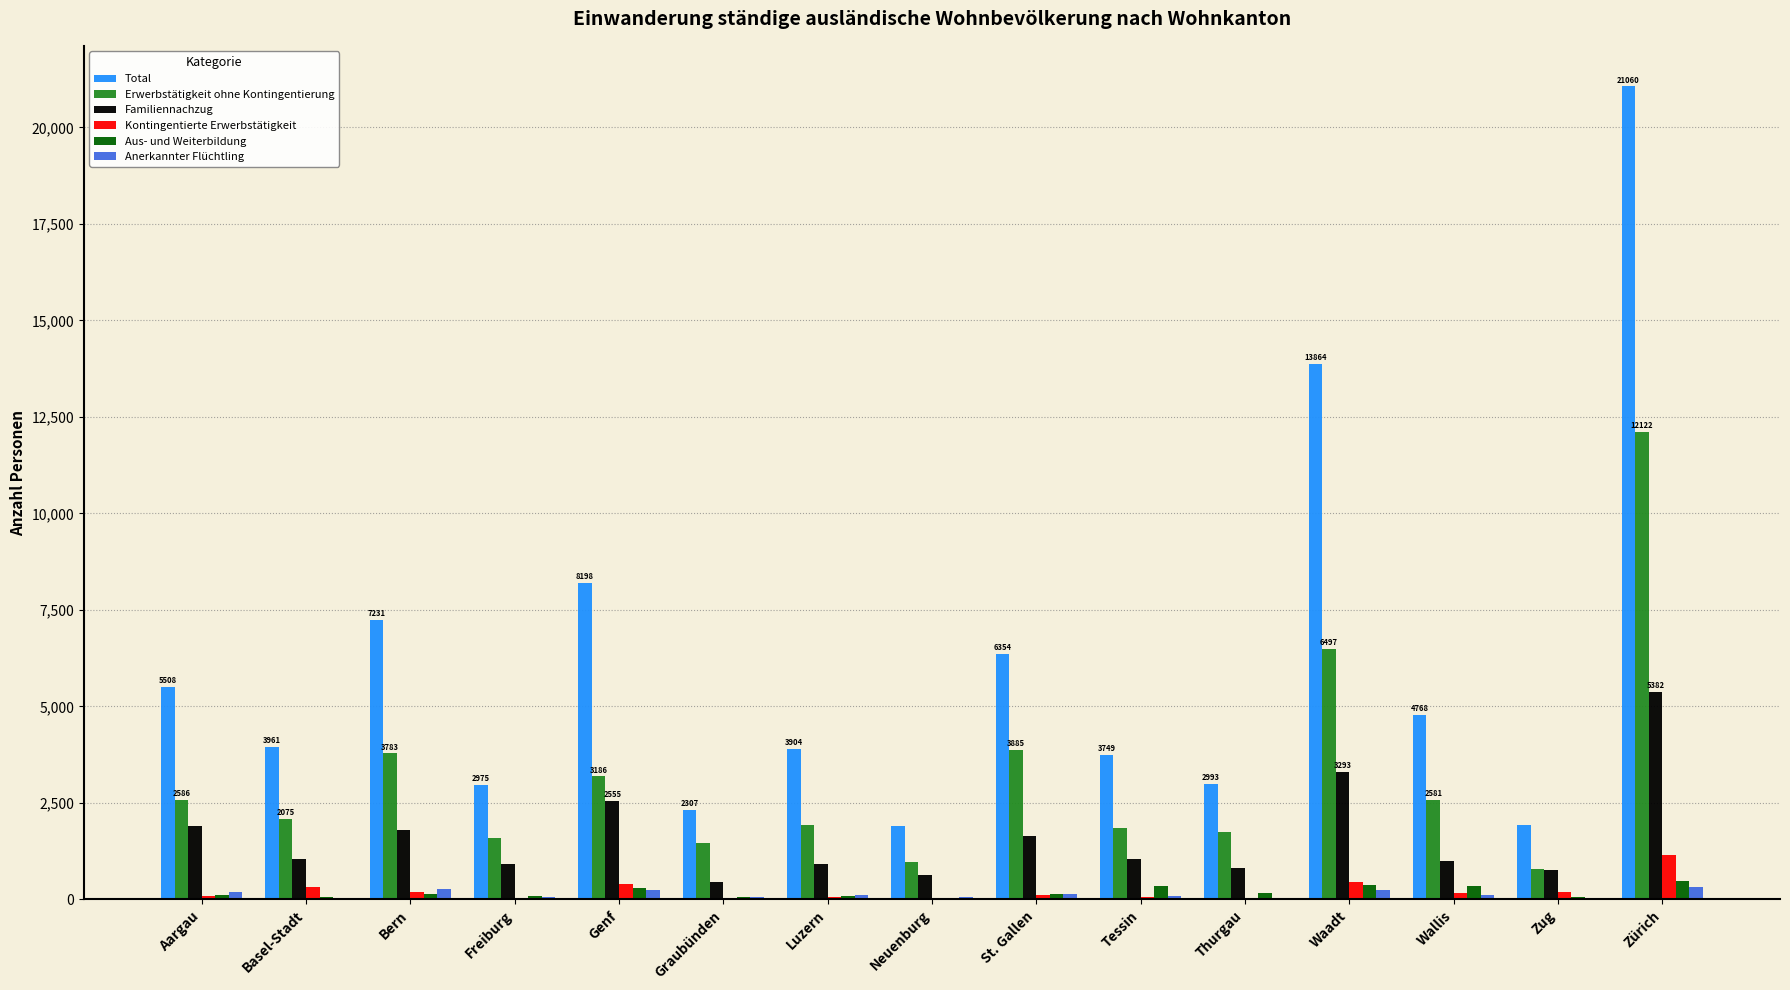

Is the value of Familiennachzug at Graubünden greater than the value of Erwerbstätigkeit ohne Kontingentierung at Zürich?

No